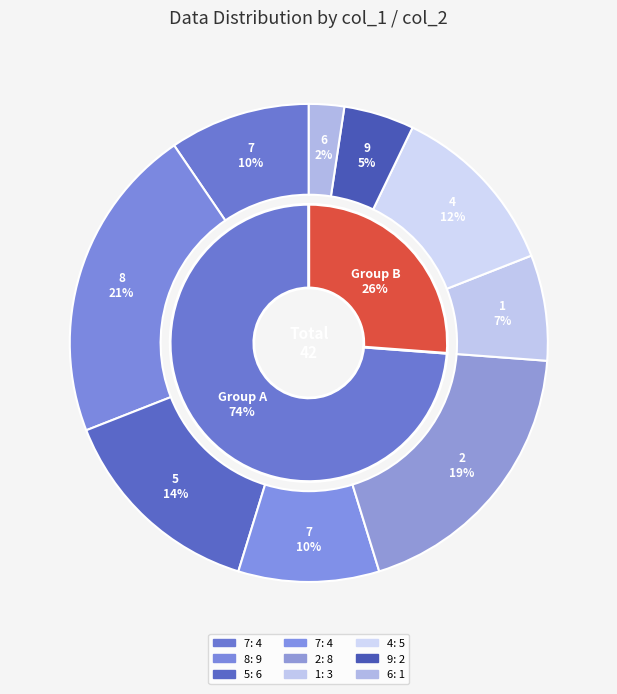

Is it true that 7 is 16% of the pie?

False